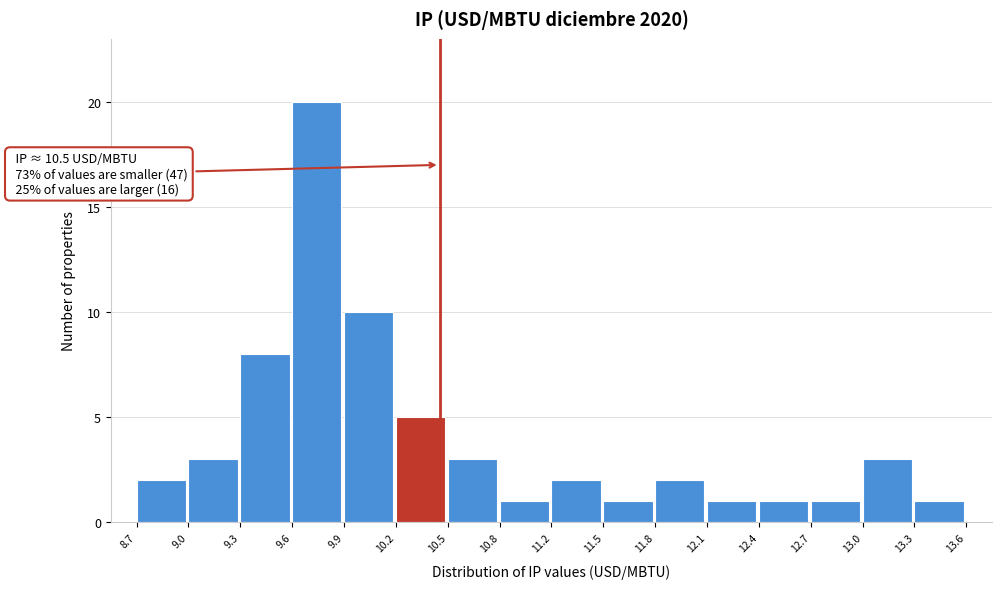

Over which range of the x-axis is the bar tallest?

9.6 to 9.9